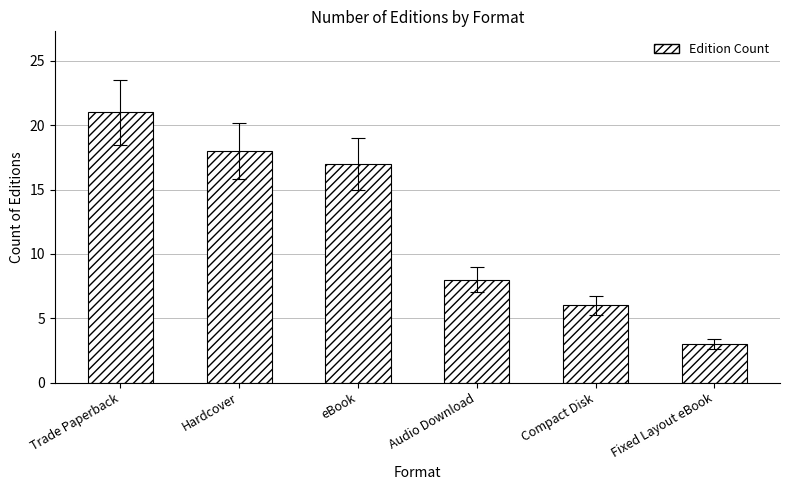

What is the ratio of the value at Fixed Layout eBook to the value at Audio Download?

0.4